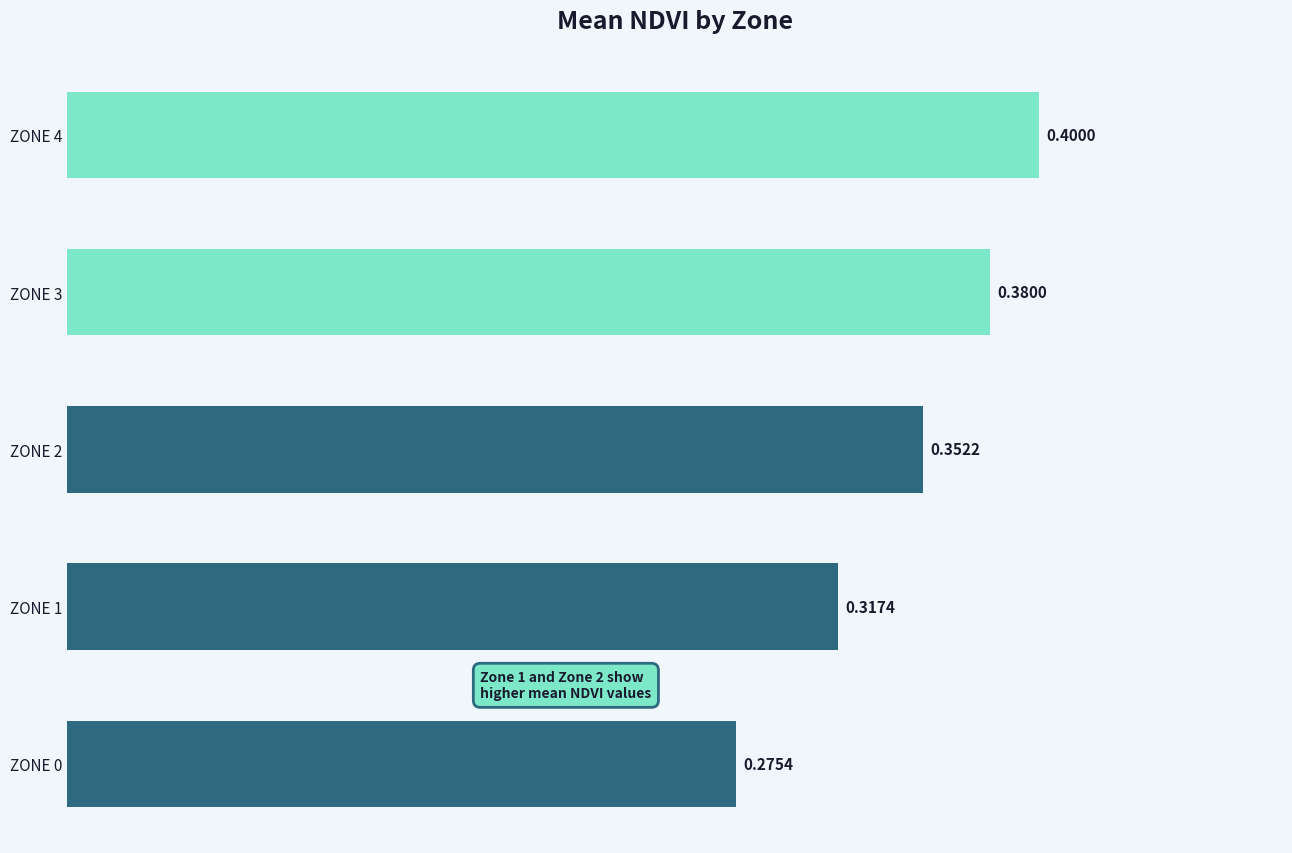

Rank the categories by value from lowest to highest.

ZONE 0, ZONE 1, ZONE 2, ZONE 3, ZONE 4